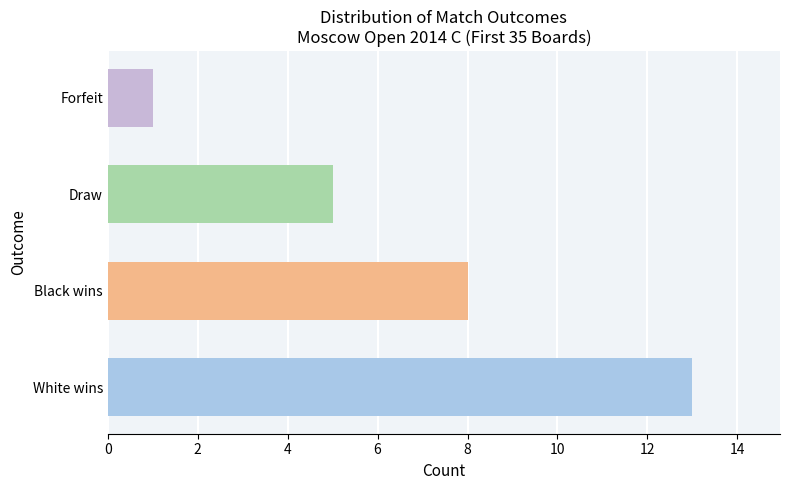

The chart shows a value of 1 at 14. True or false?

False